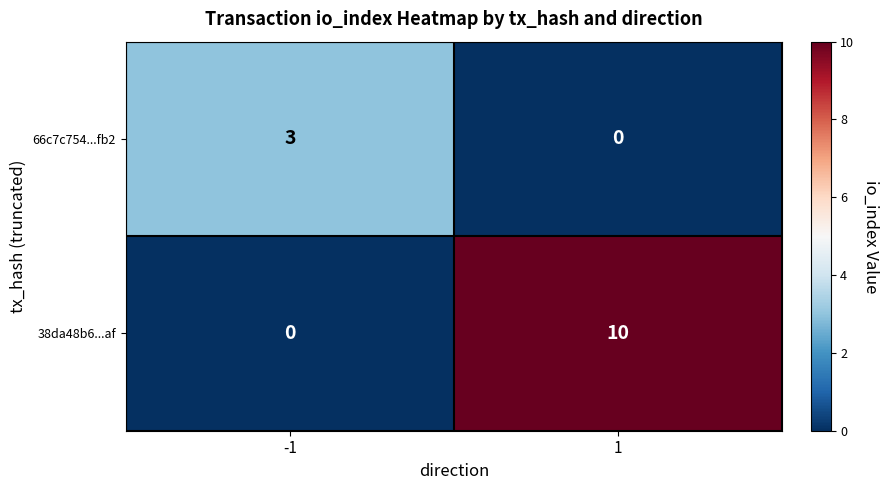

Between -1 and 1, which series saw the biggest shift?

38da48b6...af